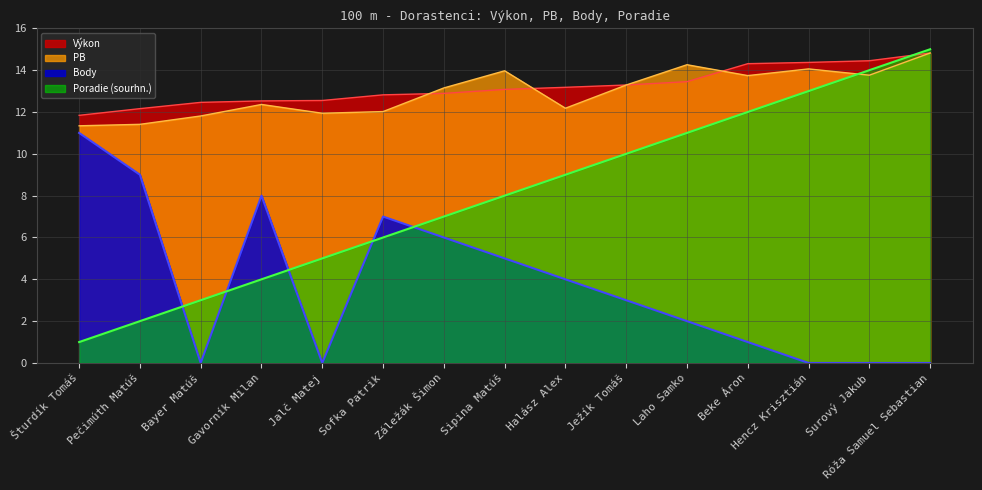

At which label does Výkon first exceed 13?

Sipina Matúš